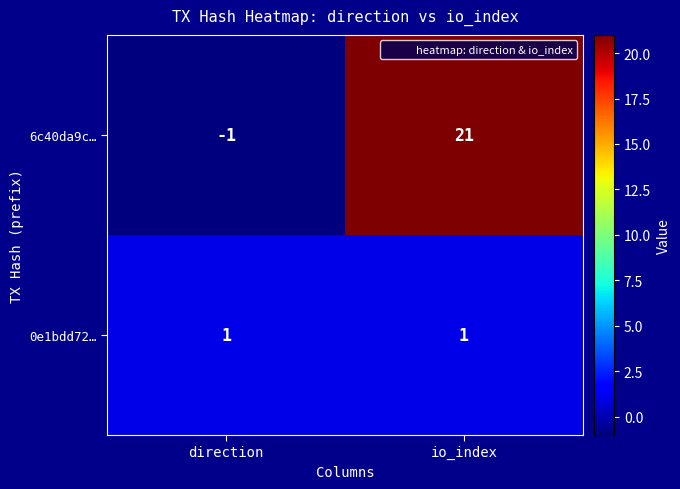

At which category does the chart reach its peak across all series?

io_index